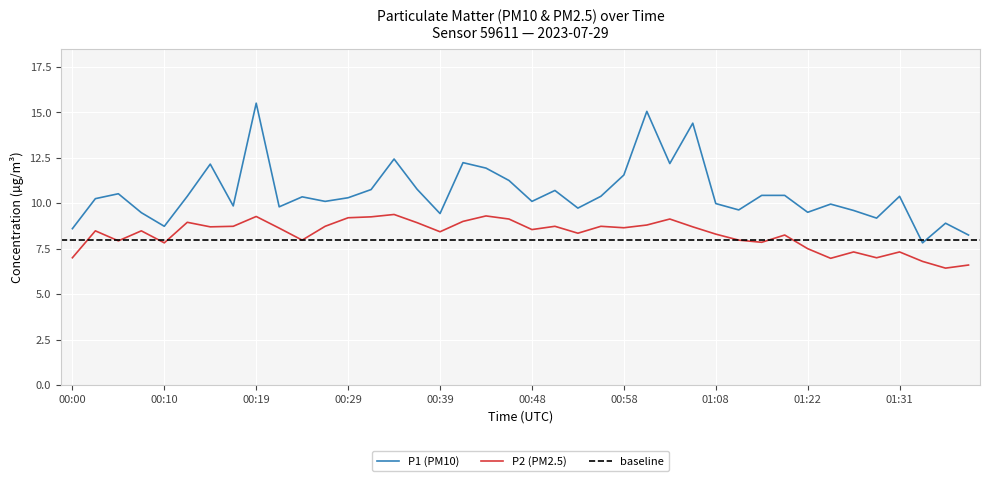

At how many categories does at least one series exceed 13?

3